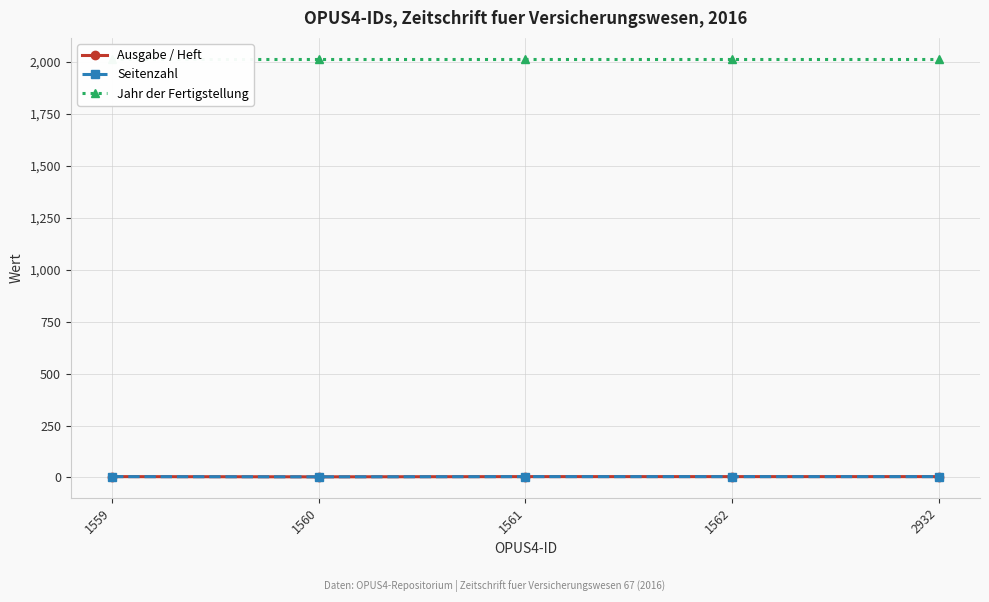

Where is Seitenzahl nearest to the value 3?

1560